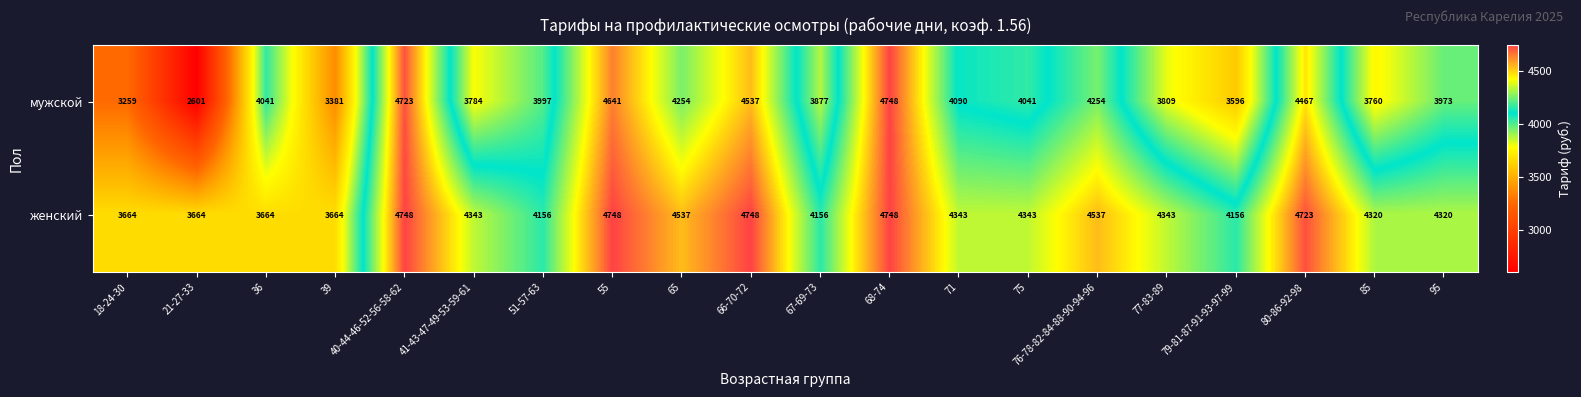

How many series are shown in this chart?

2